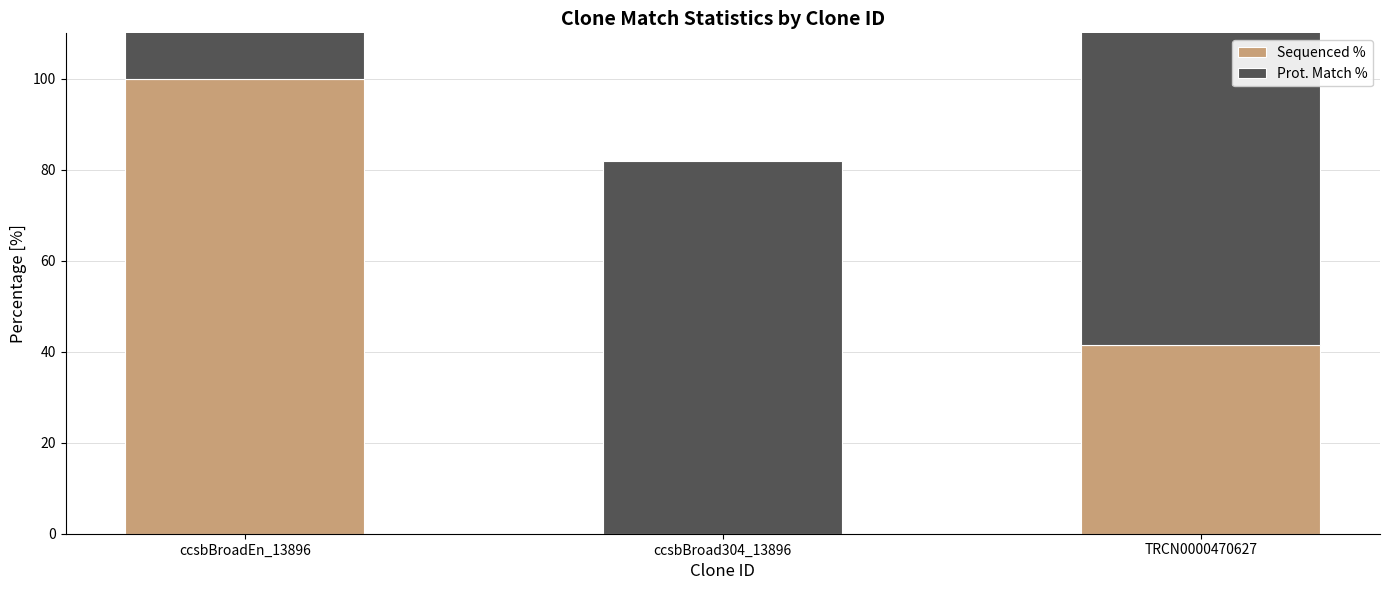

What is the spread (max minus min) of values at ccsbBroadEn_13896?

18.1